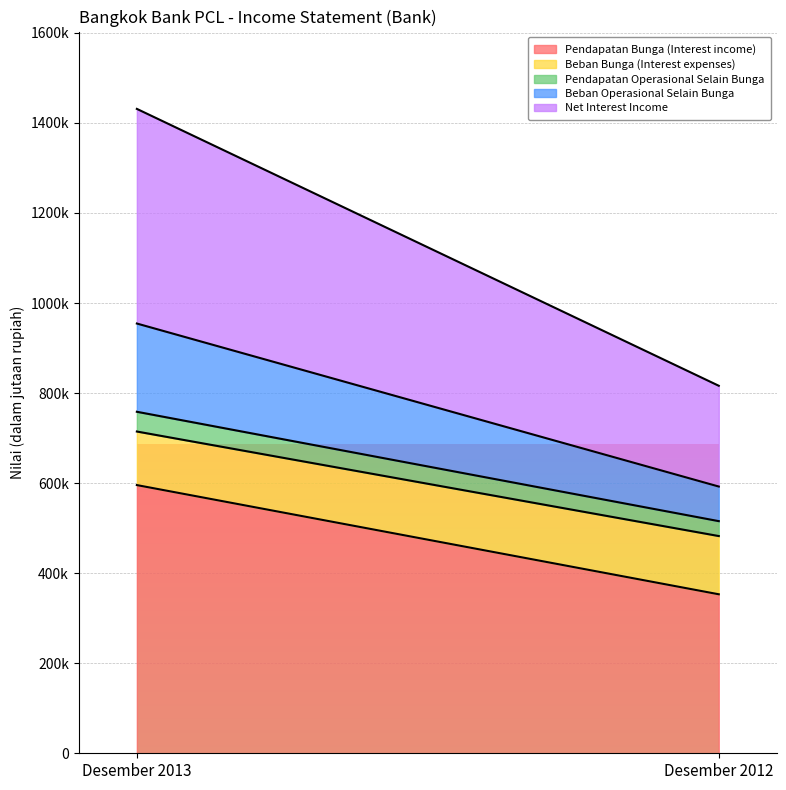

What is the minimum value shown in the chart?

33116